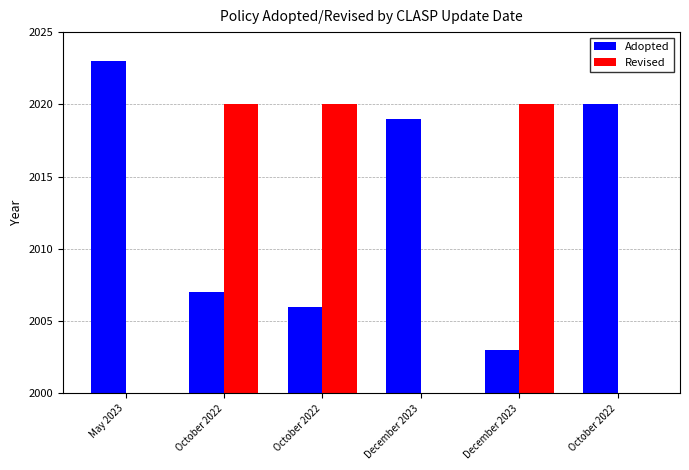

The Revised series shows -778 at May 2023. True or false?

False